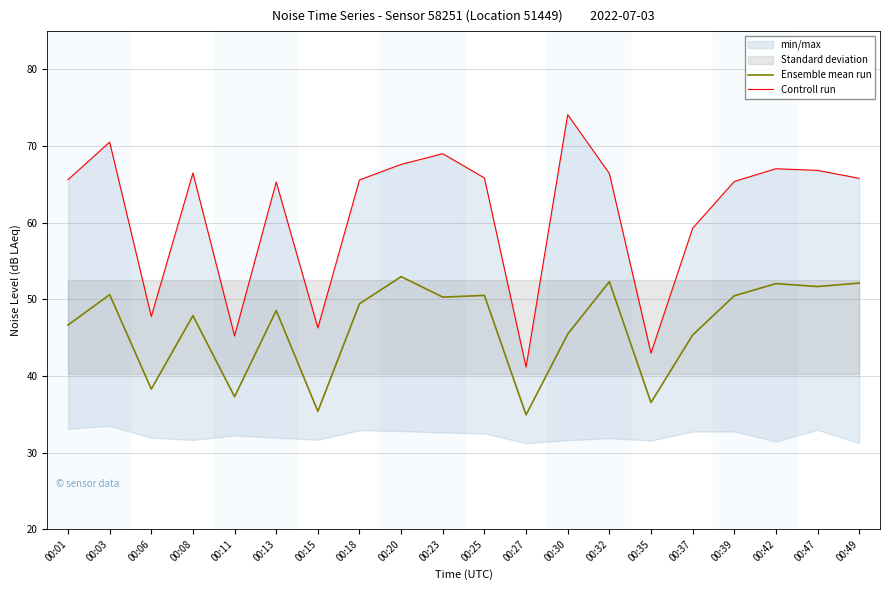

Reading left to right, extract all data points from this chart.

Ensemble mean run: 00:01=46.6	00:03=50.6	00:06=38.3	00:08=47.9	00:11=37.3	00:13=48.5	00:15=35.4	00:18=49.4	00:20=53.0	00:23=50.3	00:25=50.5	00:27=34.9	00:30=45.5	00:32=52.3	00:35=36.5	00:37=45.3	00:39=50.5	00:42=52.0	00:47=51.7	00:49=52.1
Controll run: 00:01=65.6	00:03=70.5	00:06=47.8	00:08=66.5	00:11=45.2	00:13=65.3	00:15=46.3	00:18=65.6	00:20=67.6	00:23=69.0	00:25=65.8	00:27=41.2	00:30=74.1	00:32=66.4	00:35=43.0	00:37=59.3	00:39=65.4	00:42=67.0	00:47=66.8	00:49=65.8